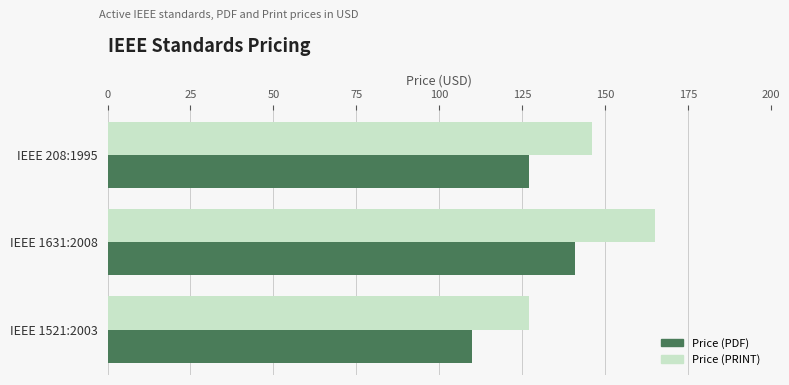

At which category is the sum across all series the highest?

IEEE 1631:2008